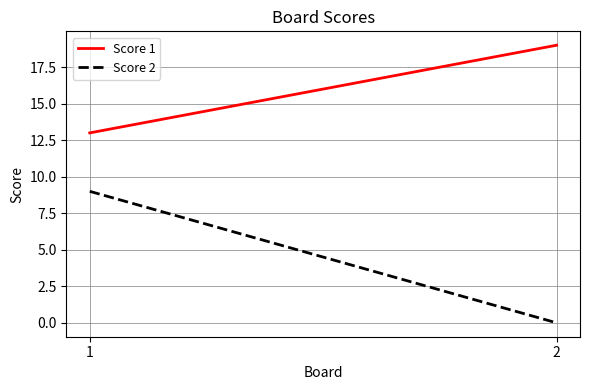

What is the value of the Score 1 point at the 1st from the left?

13